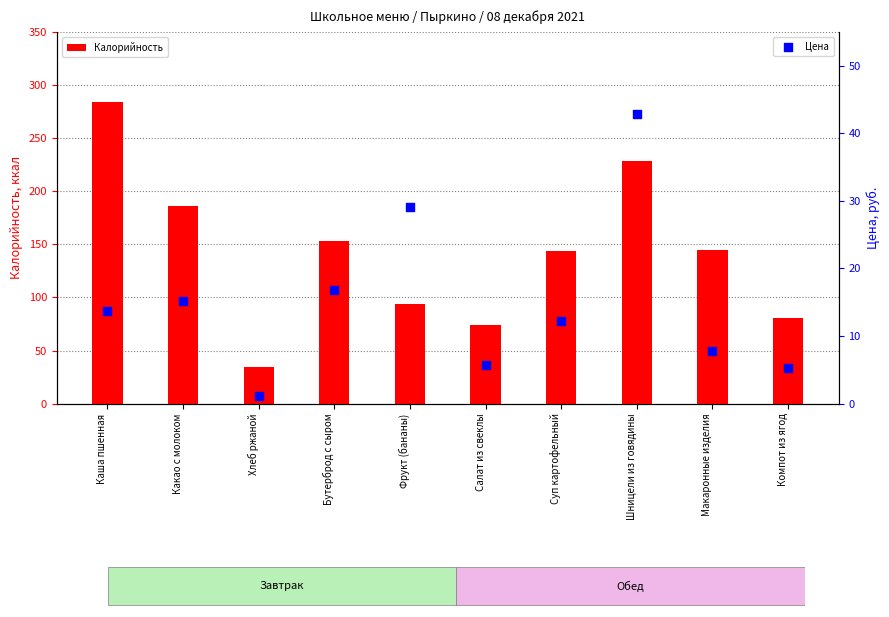

Is the value of Калорийность at Макаронные изделия greater than the value of Цена at Макаронные изделия?

Yes